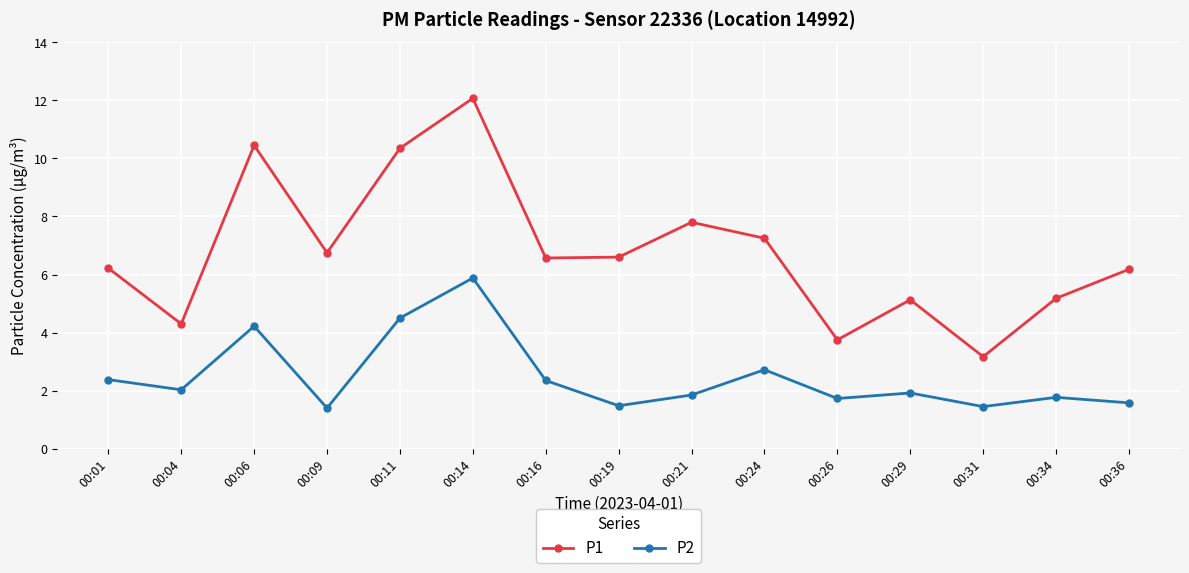

What is the value of the P1 point at the 11th from the left?

3.8